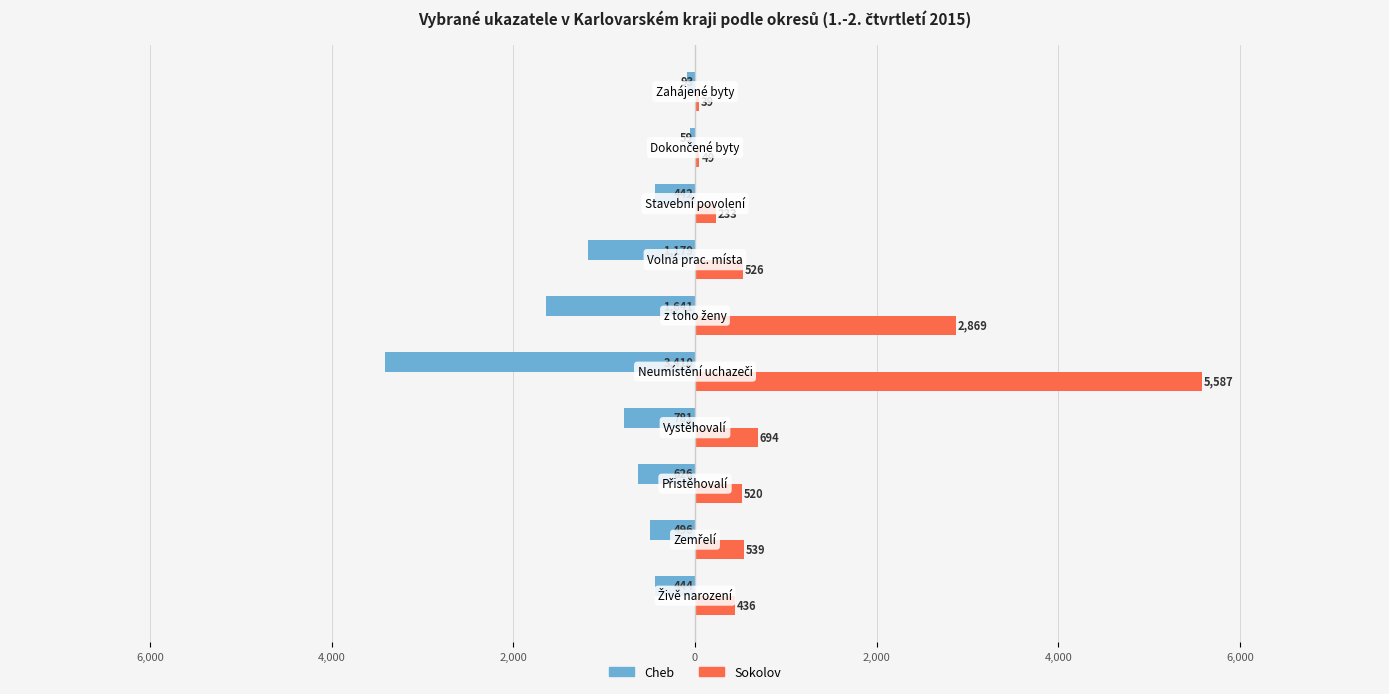

What are all the series names shown in the legend?

Cheb, Sokolov